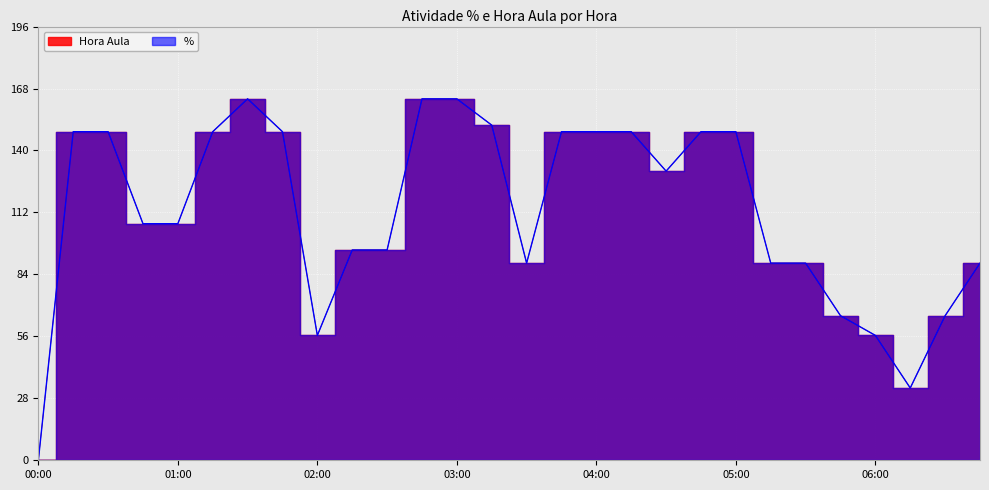

True or false: Hora Aula has more than 0 points higher than both neighbors.

True